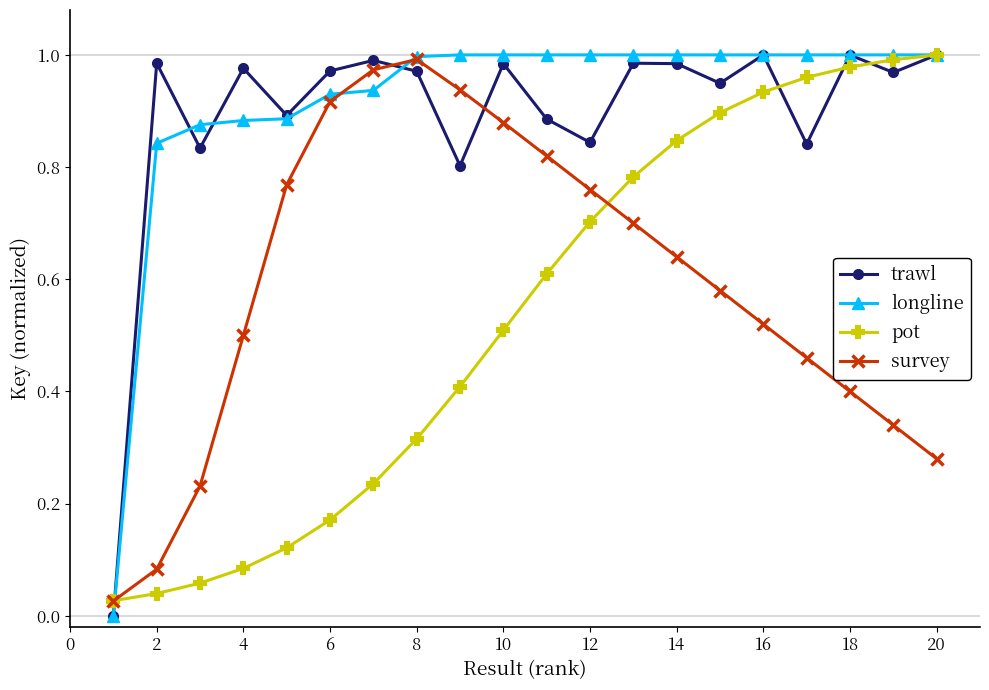

Which series ends up on top after the final intersection of trawl and survey?

trawl